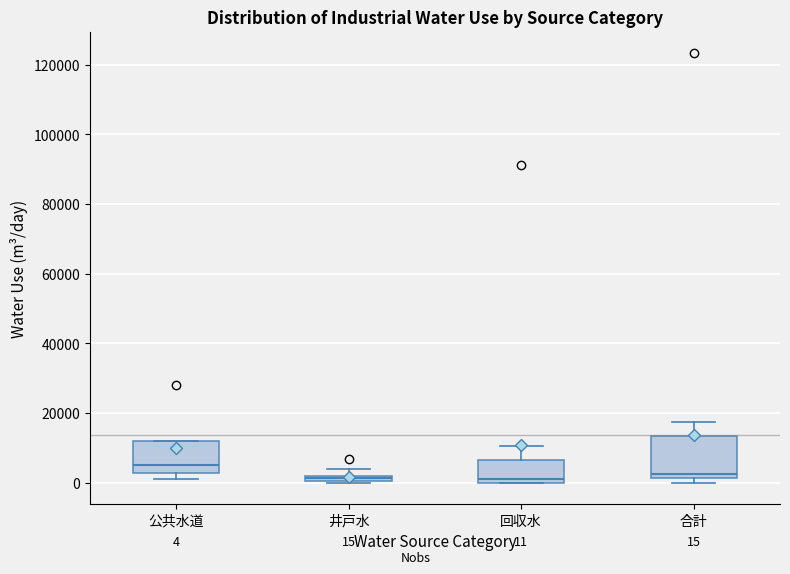

Which box has the highest median line?

公共水道